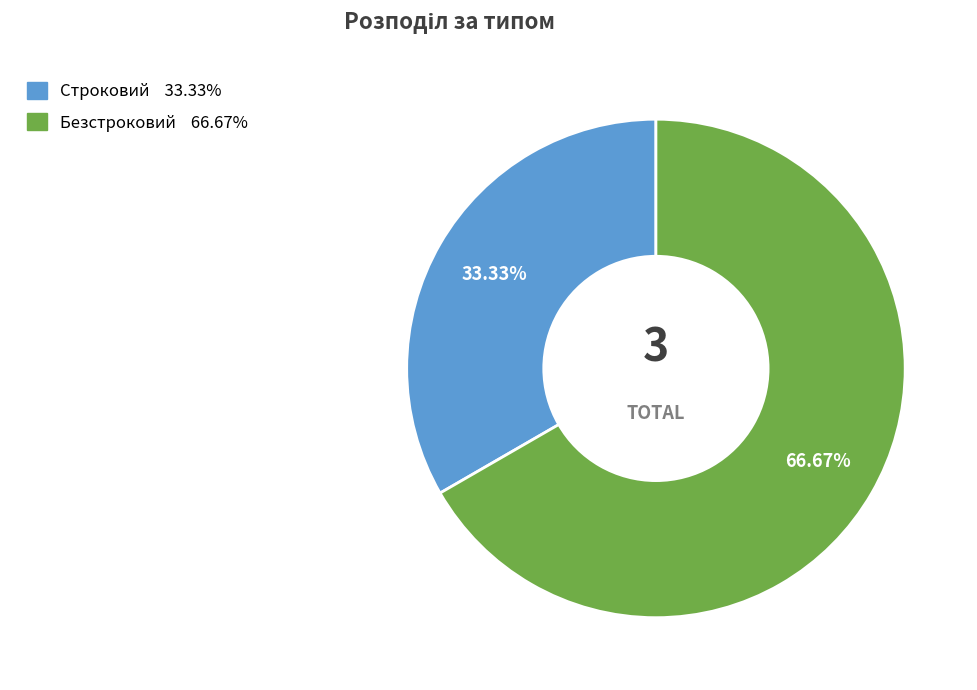

Between Строковий and Безстроковий, which is larger?

Безстроковий